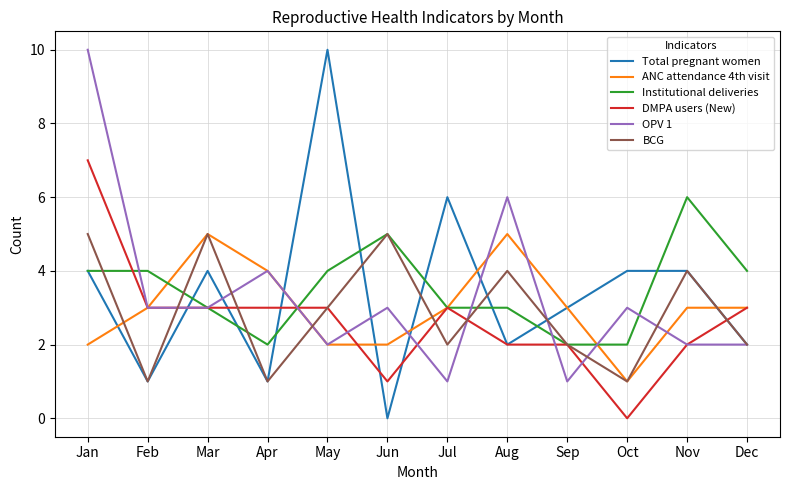

True or false: BCG has more than 0 points higher than both neighbors.

True